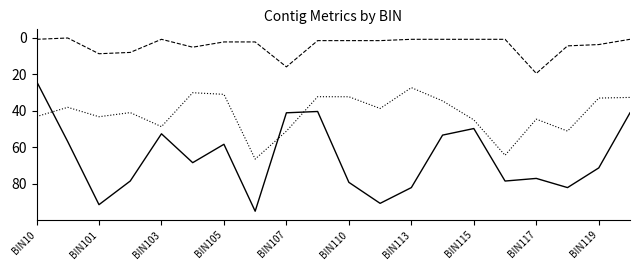

Does the chart have visible grid lines?

No